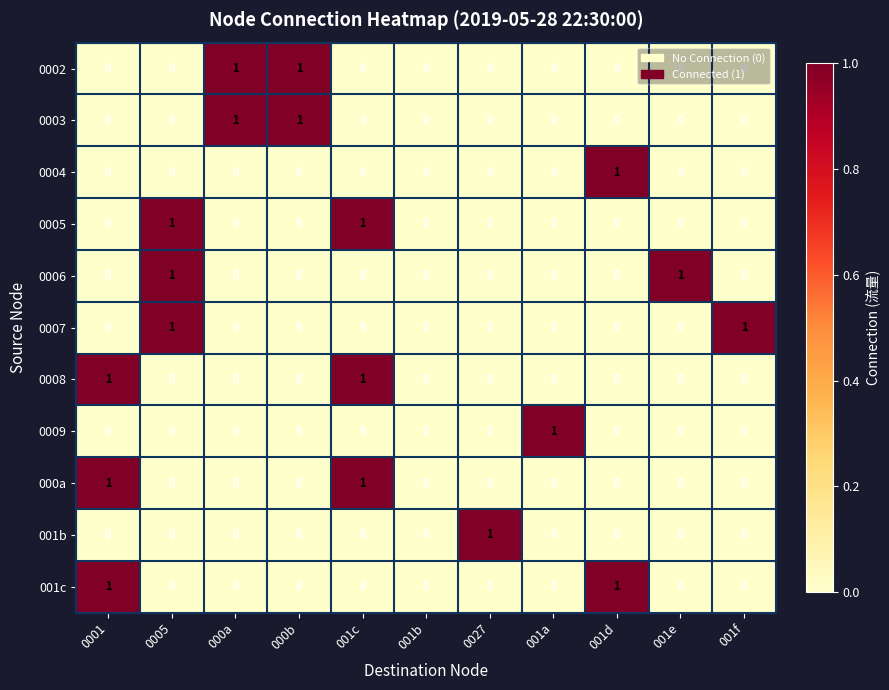

True or false: 0006 has a value of 0 at 000a.

True